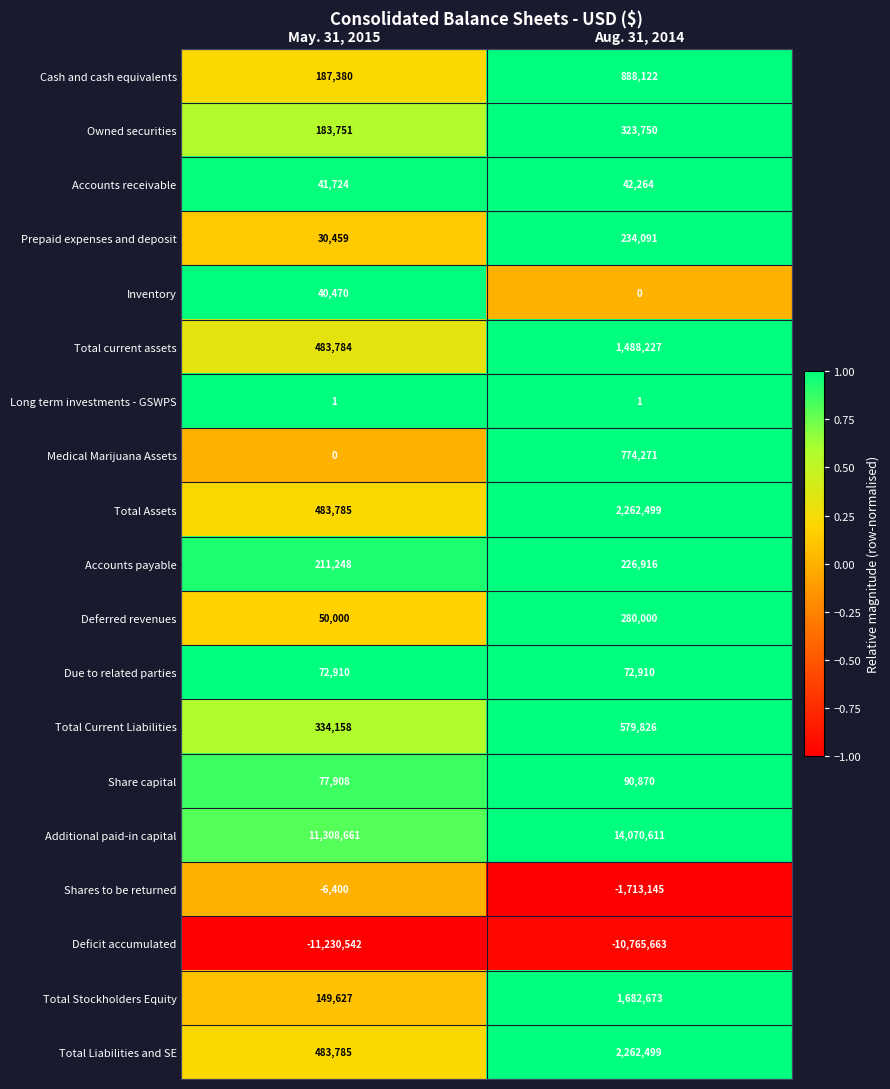

How many distinct data groups are displayed?

19